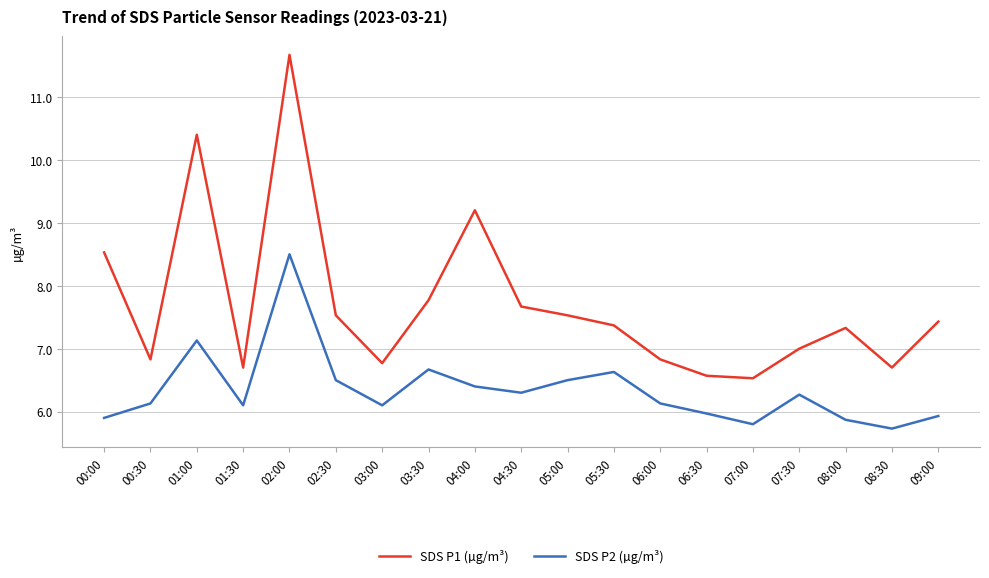

Which series has the widest spread of values?

SDS P1 (µg/m³)